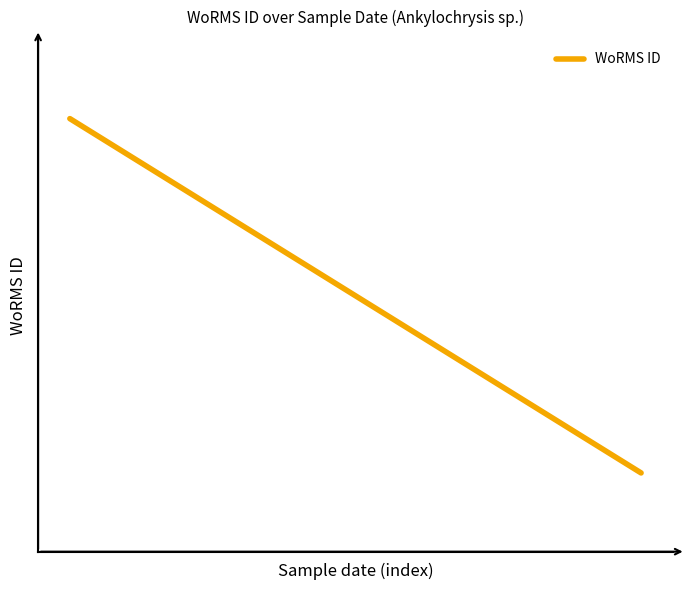

What is the value of the 1st point from the left?

369350